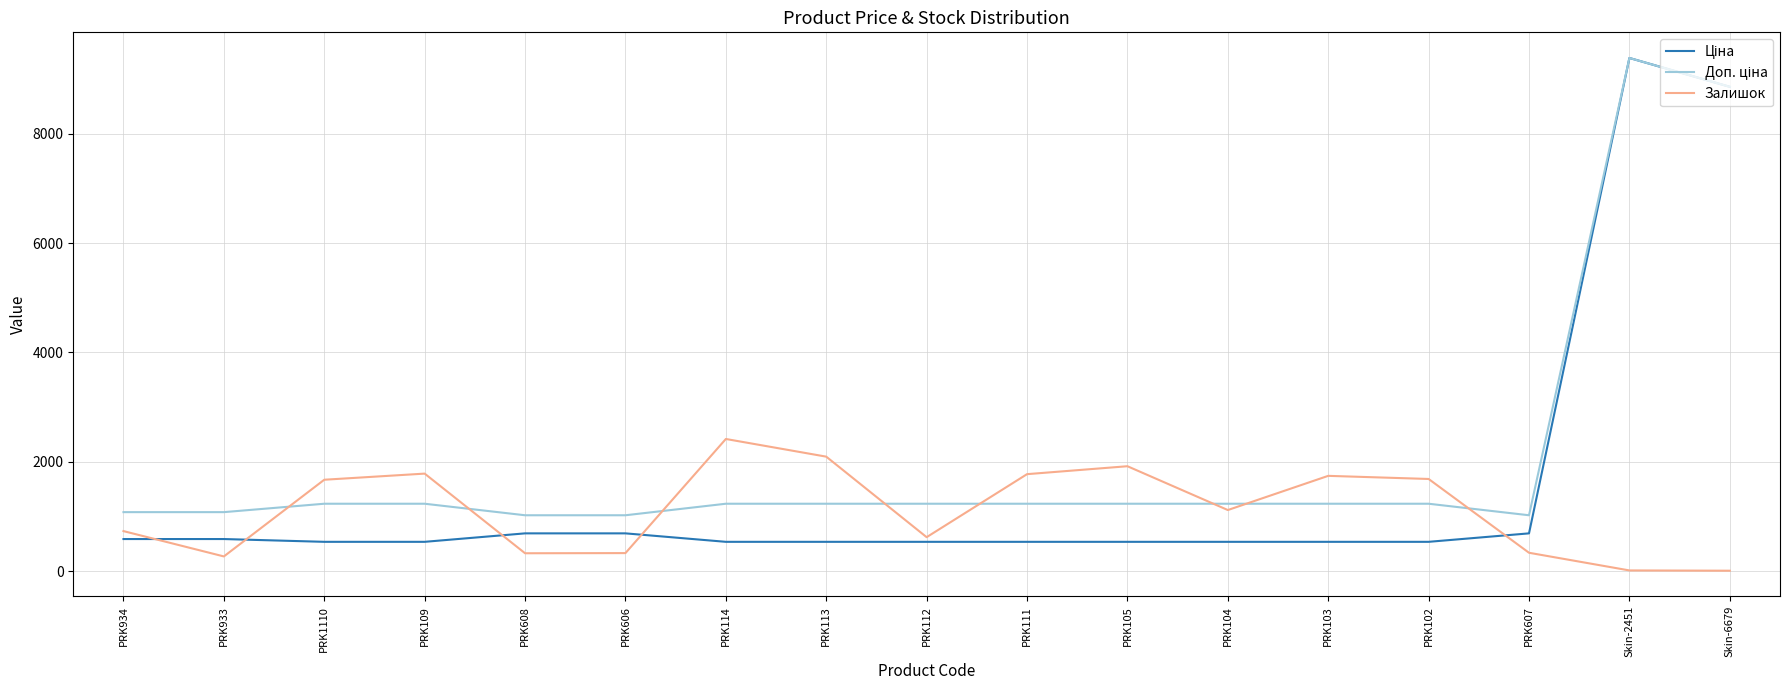

Is it true that Залишок equals 1212.5 at PRK934?

False